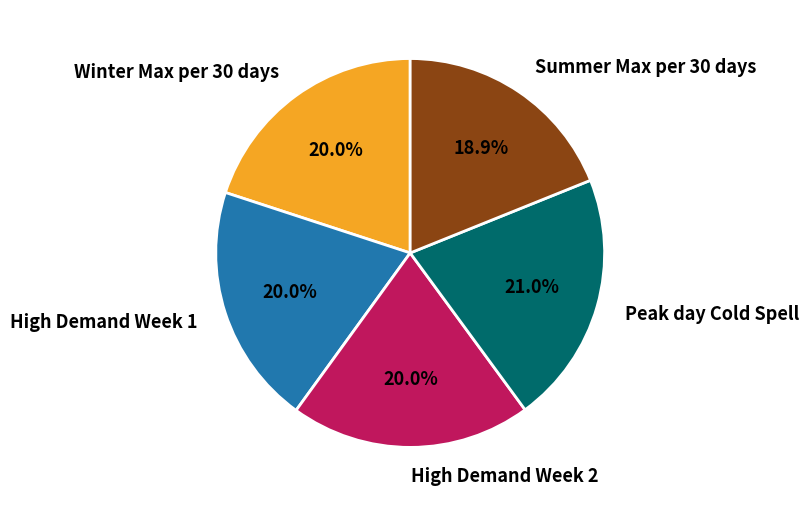

Does Peak day Cold Spell account for over 50% of the chart?

No